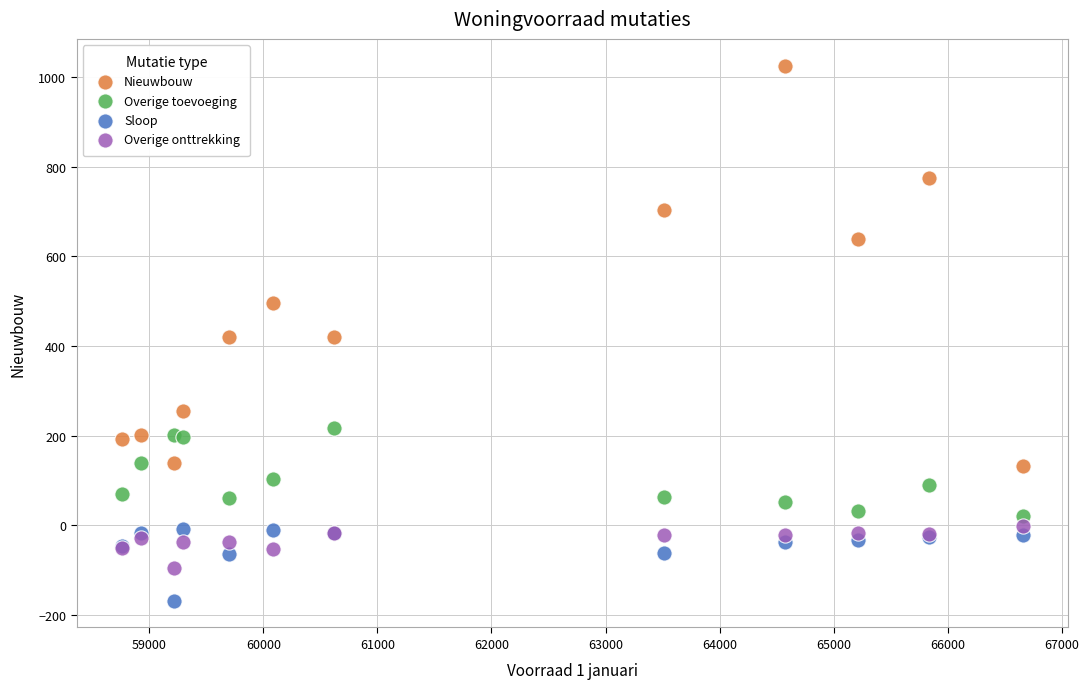

What are all the series names shown in the legend?

Nieuwbouw, Overige toevoeging, Sloop, Overige onttrekking